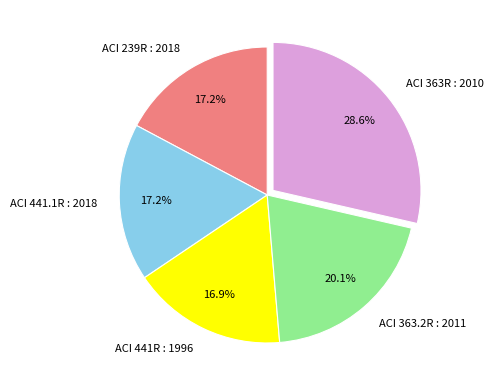

Is there a majority slice in this chart?

No